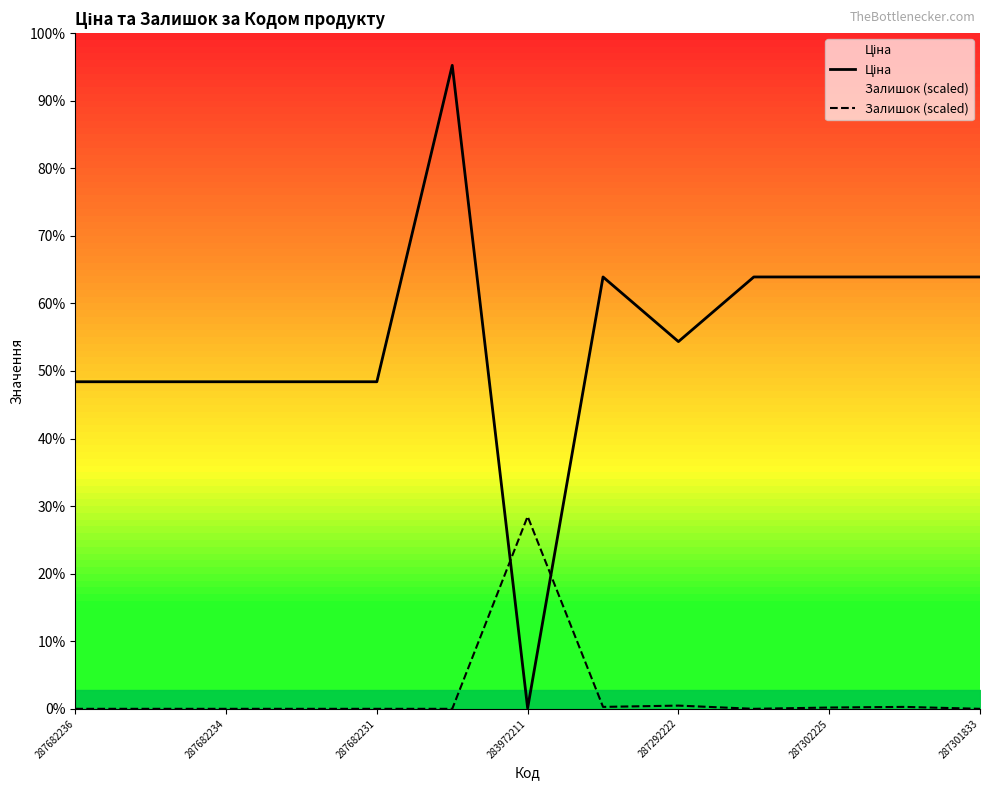

What is the sum of all Ціна values?

220695.5